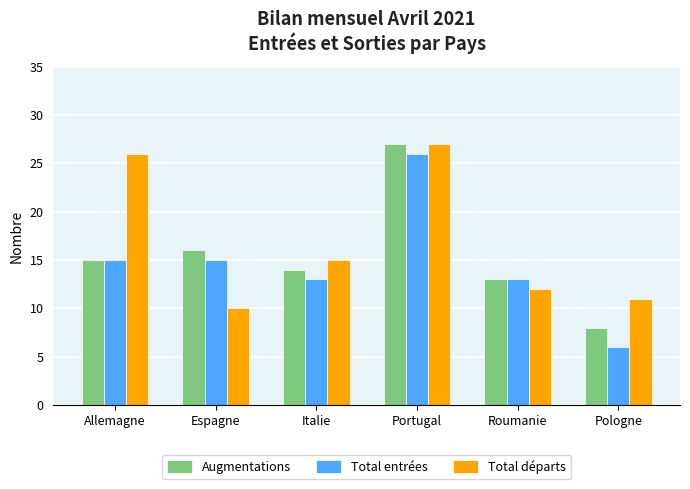

What is the spread (max minus min) of values at Allemagne?

11